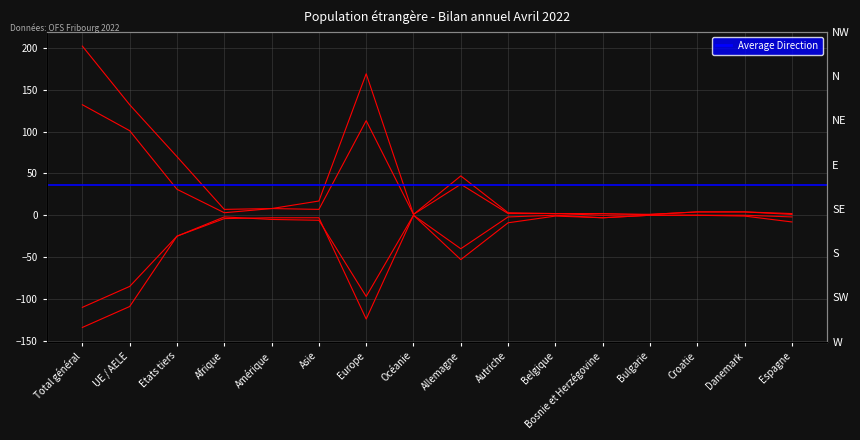

What is the sum of all Effectif du mois values?

671